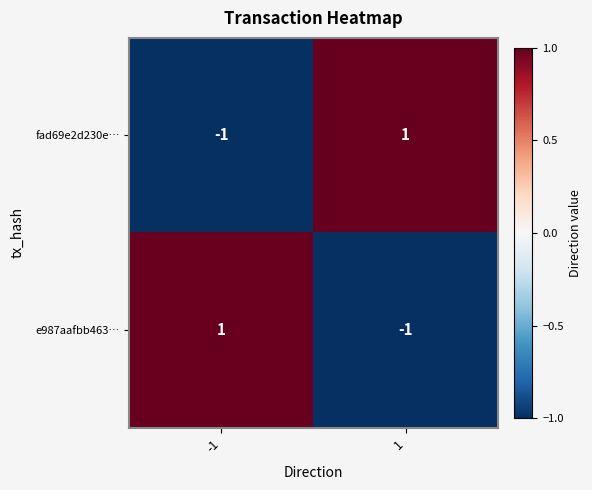

How many values in the fad69e2d230e… series are below 1?

1